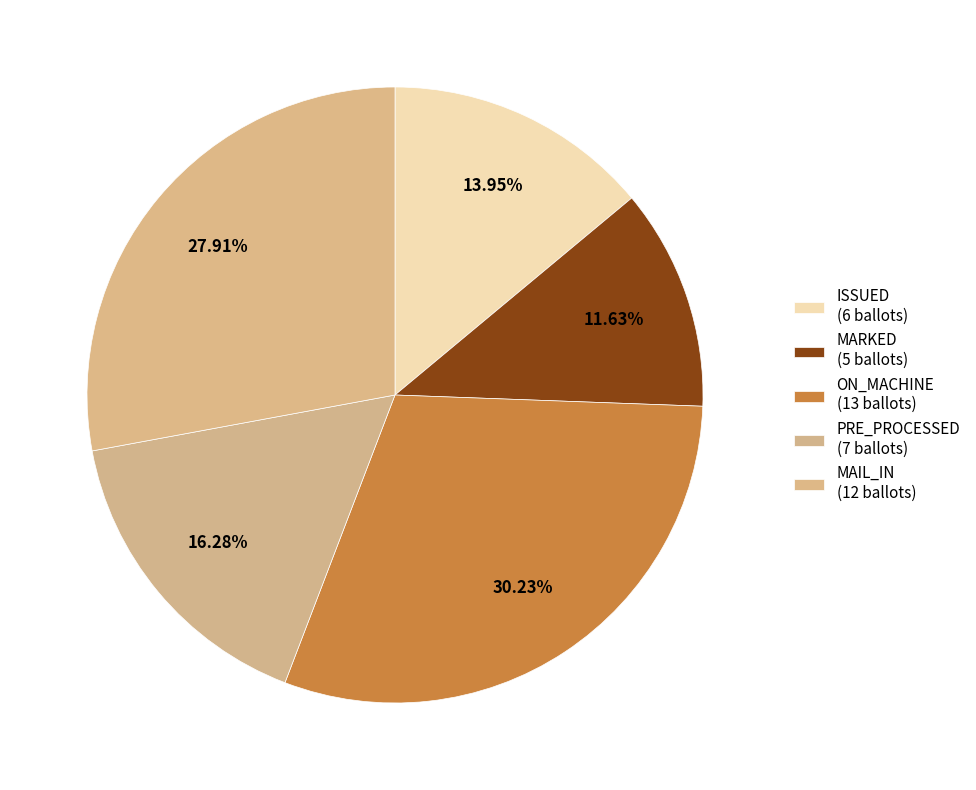

To the nearest percent, what is the combined percentage of ON_MACHINE and ISSUED?

44%